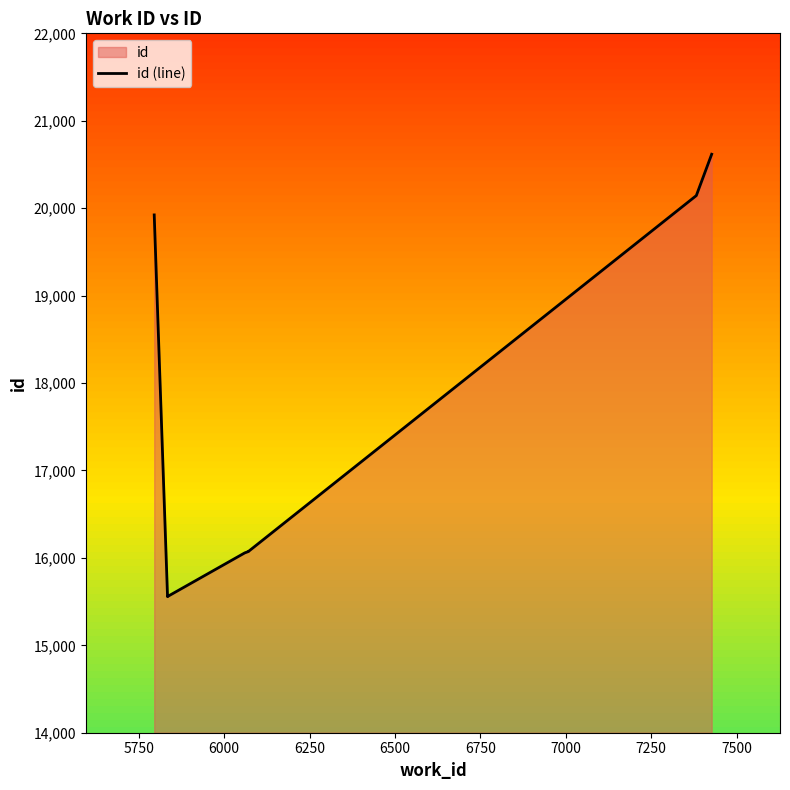

How many data points are above 16074?

3